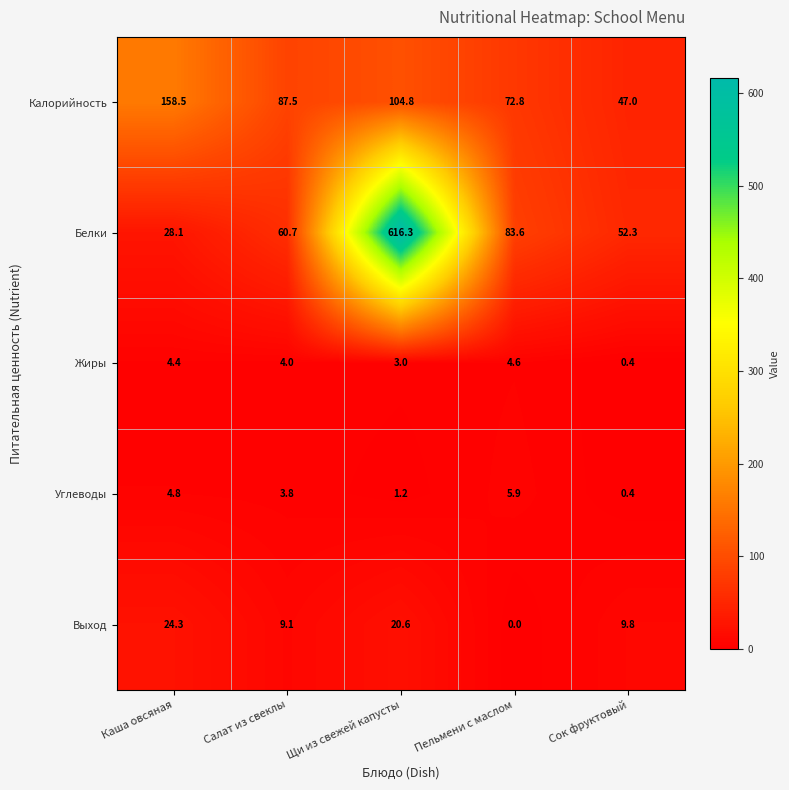

Between Щи из свежей капусты and Сок фруктовый, which series saw the biggest shift?

Белки